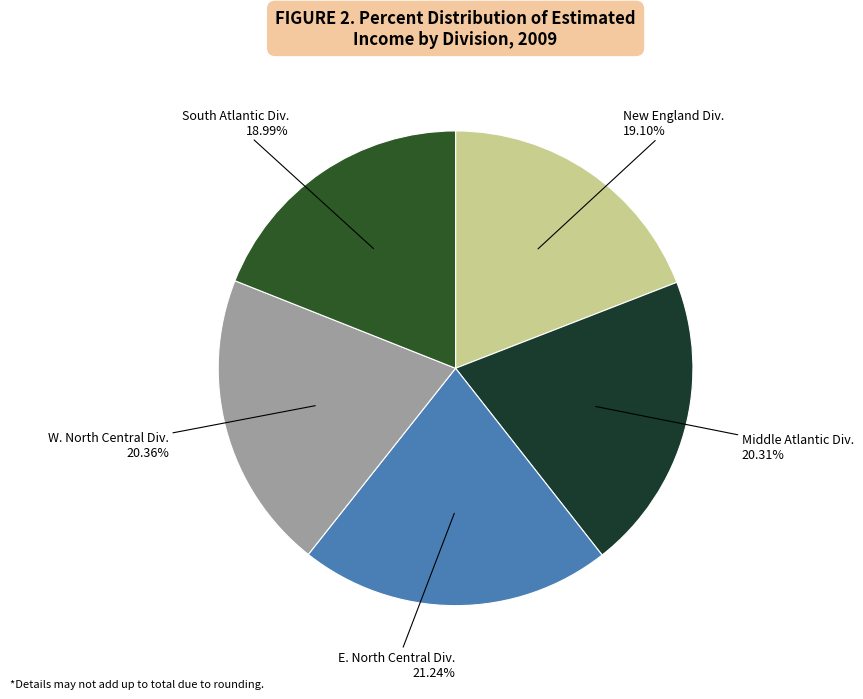

Count the number of slices in the pie.

5